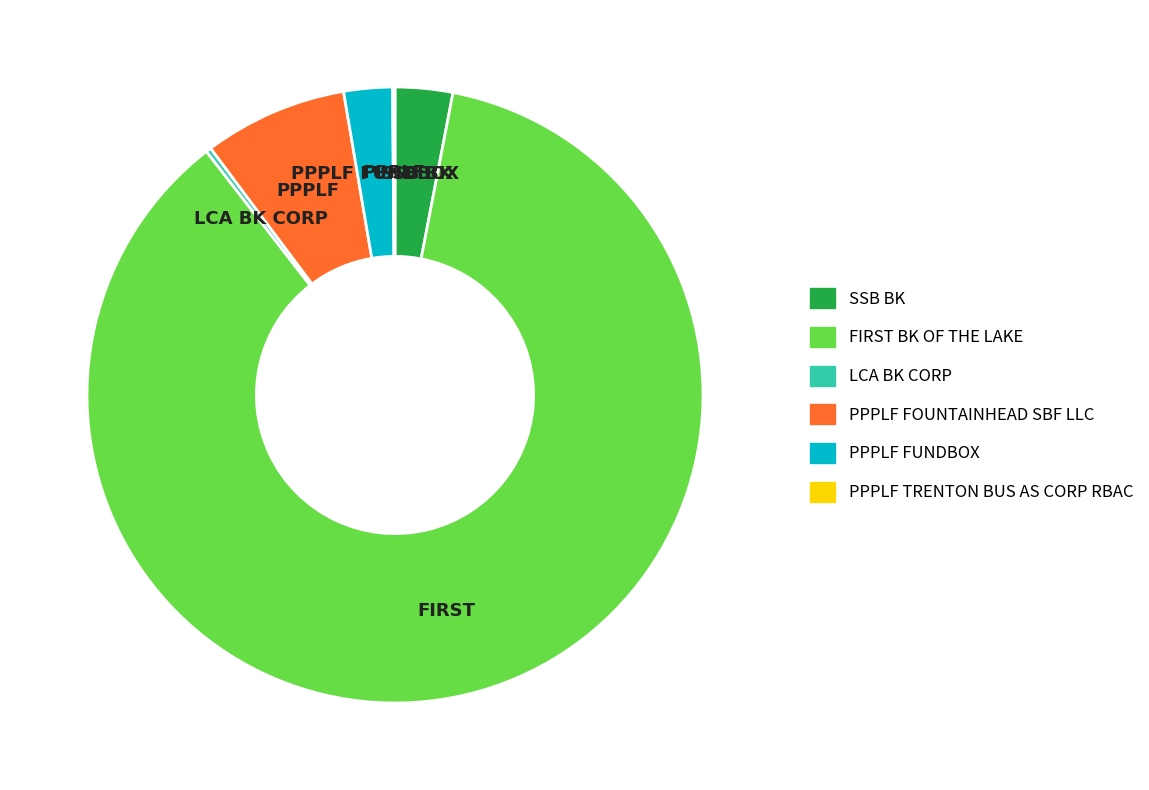

Which category has the biggest portion of the pie?

FIRST BK OF THE LAKE